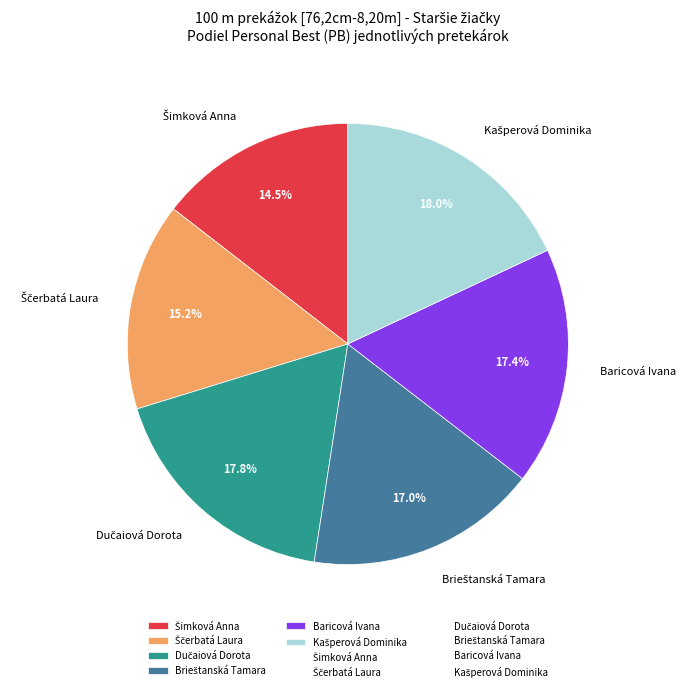

Does any single category account for the majority?

No